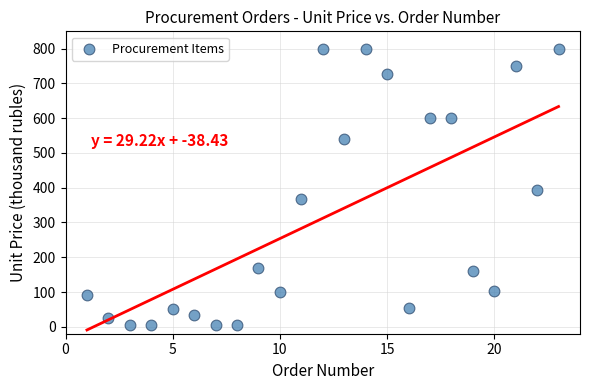

What Y value in the scatter plot is closest to 402?

392.6